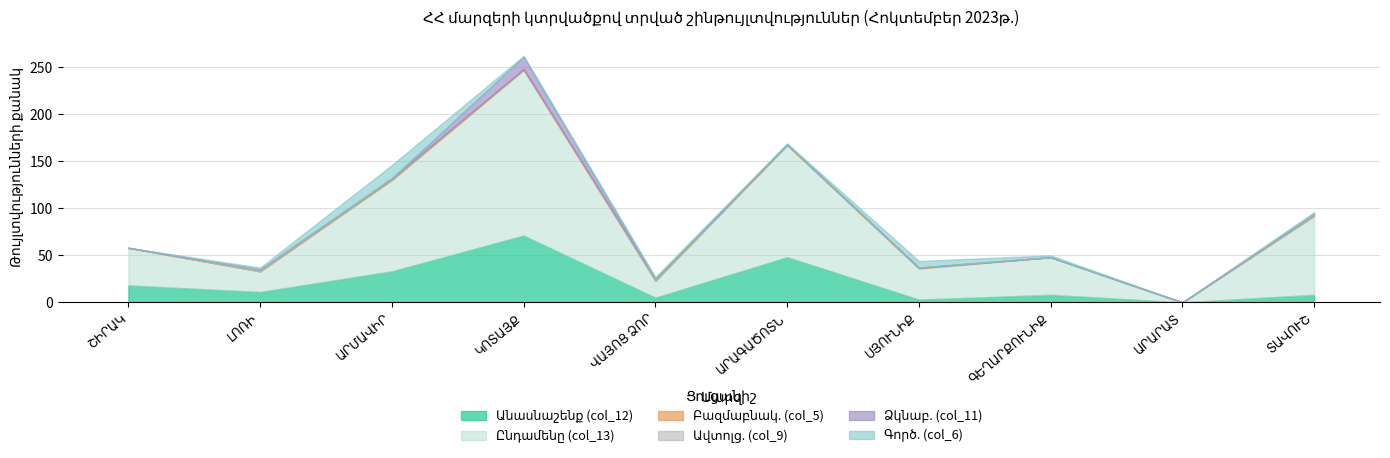

Is the value of Ընդամենը (col_13) at ՇԻՐԱԿ greater than the value of Գործ. (col_6) at ԿՈՏԱՅՔ?

Yes